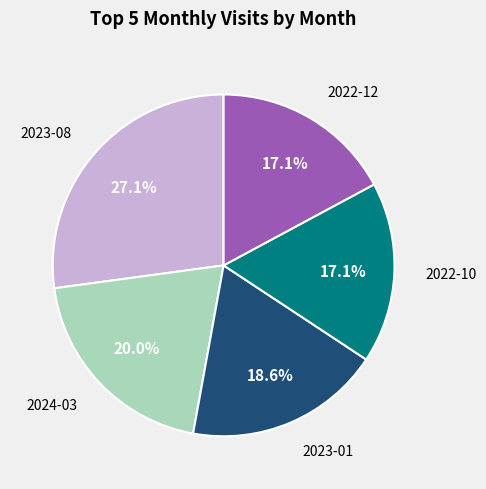

Is there a majority slice in this chart?

No